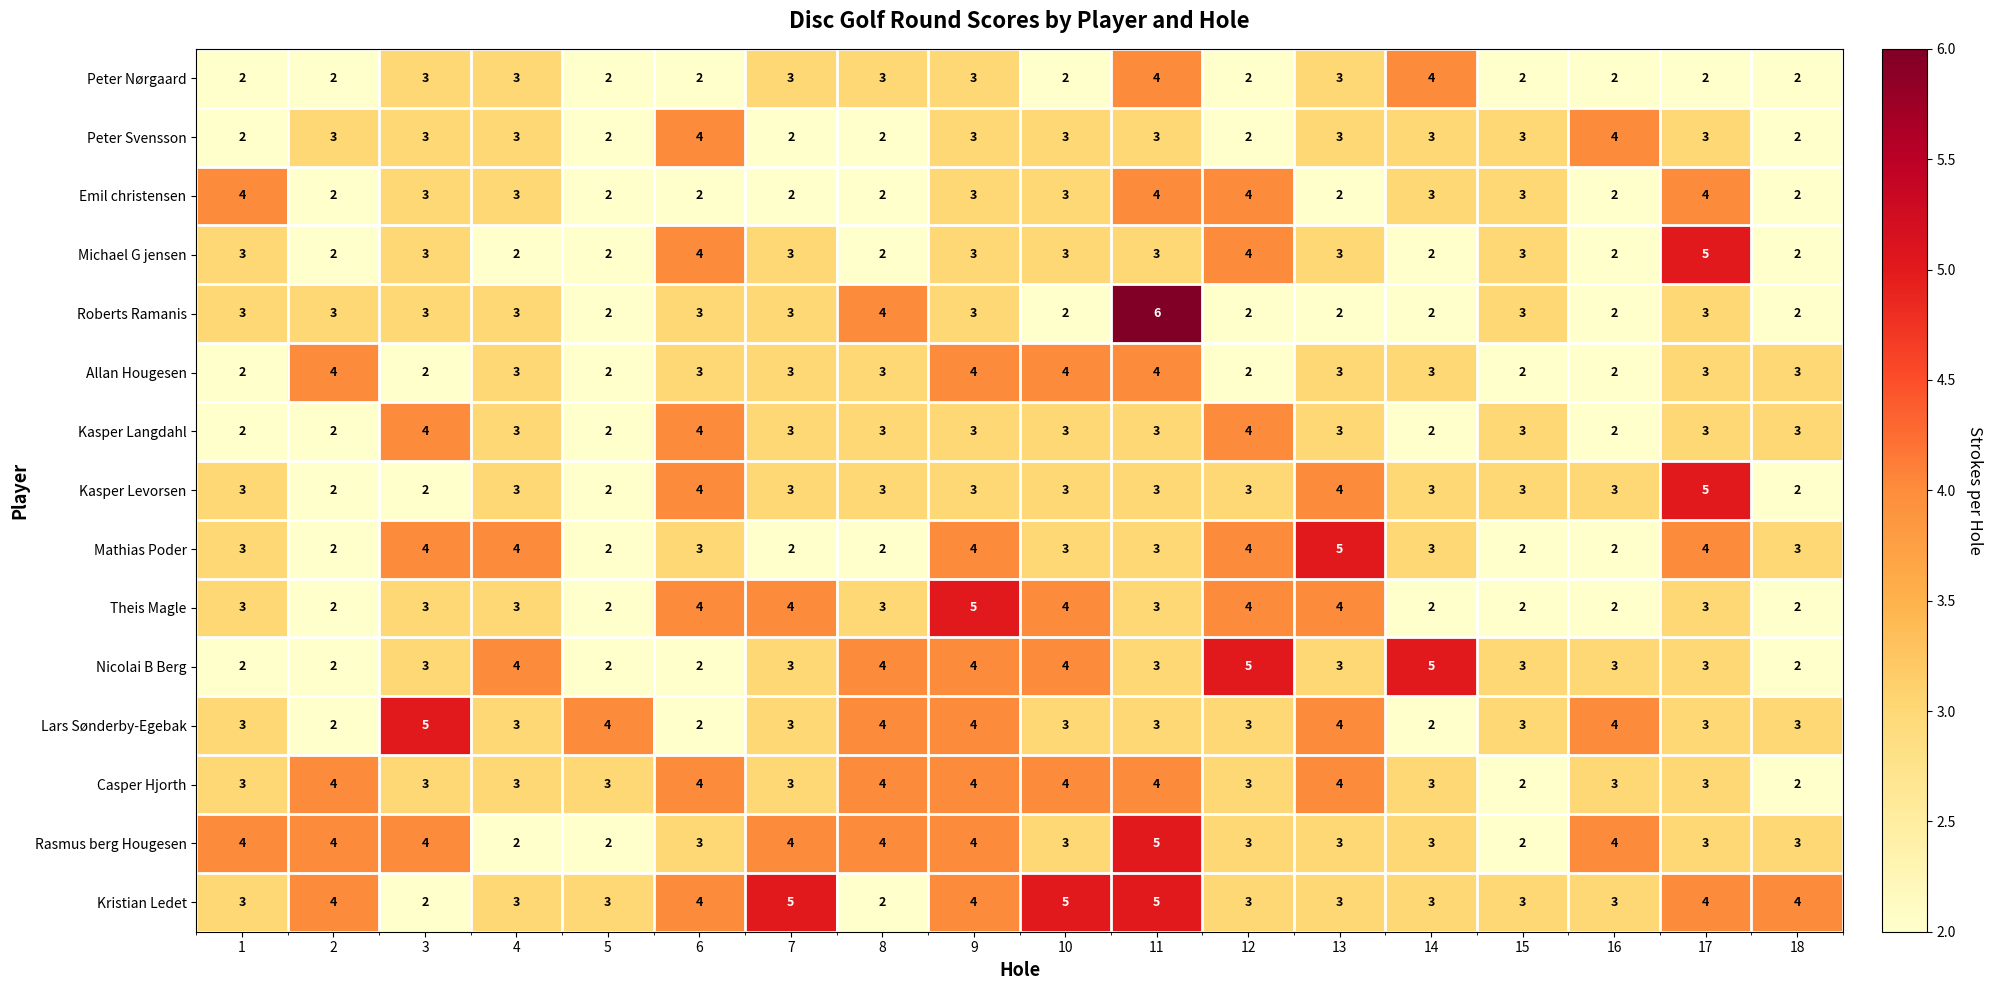

What is the highest value of the Michael G jensen series?

5